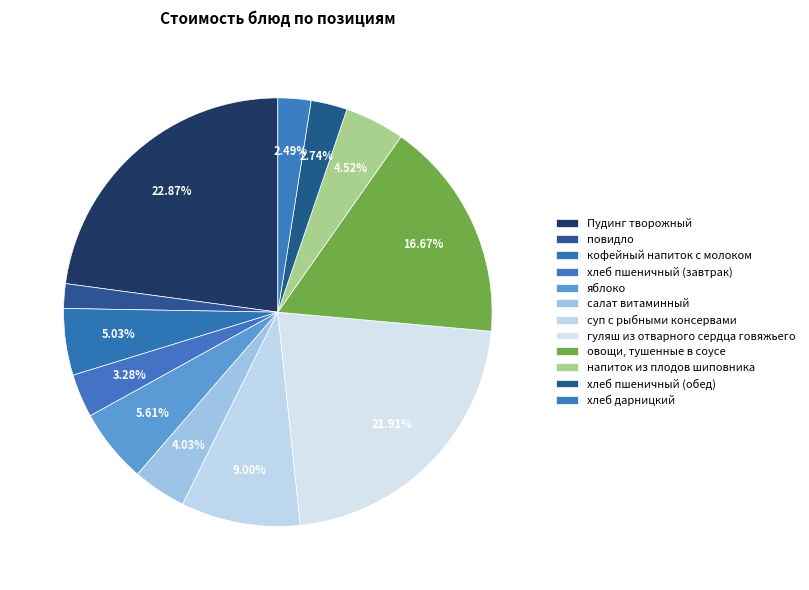

How many slices are in this pie chart?

12